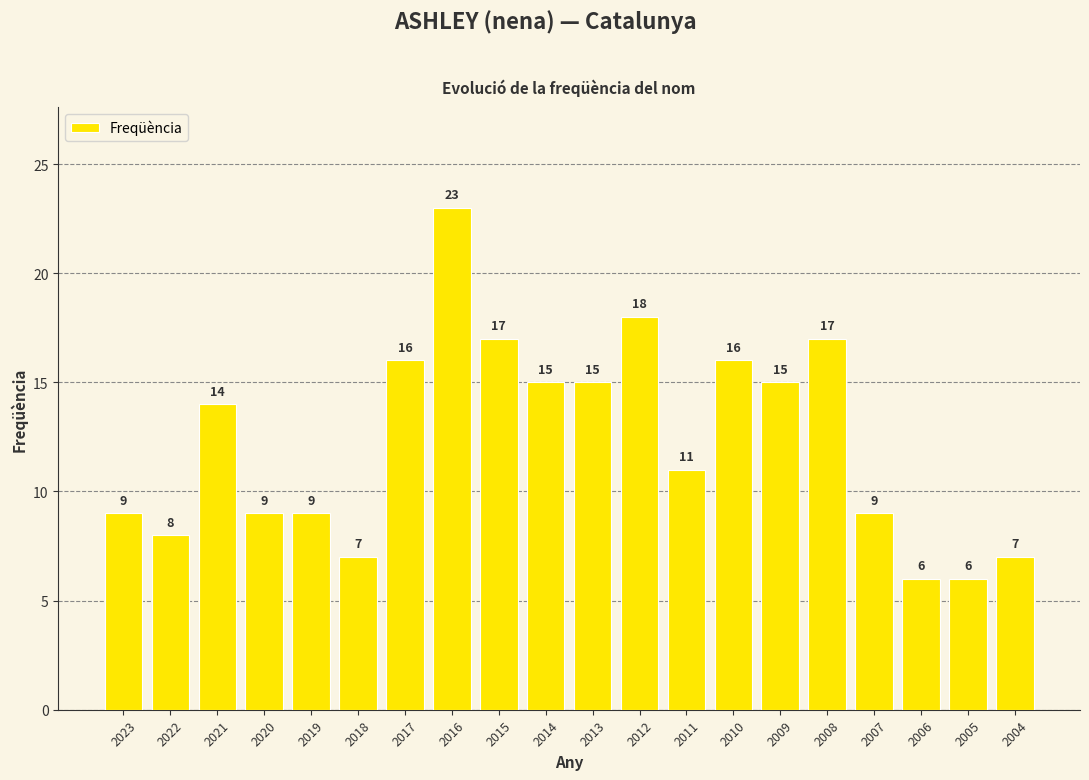

How many values are below 14?

10